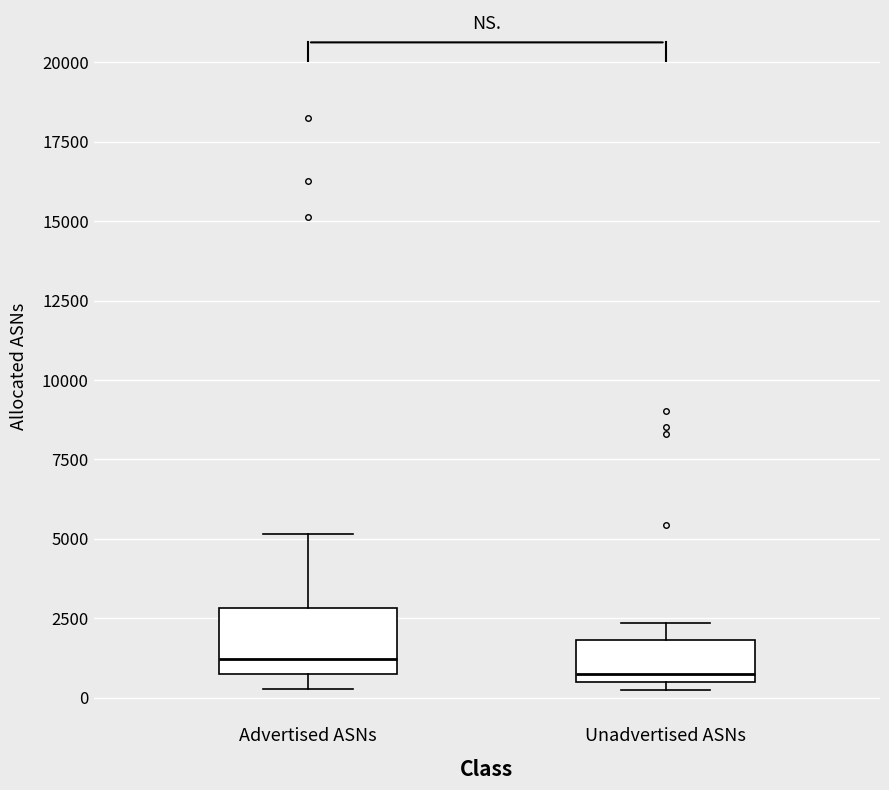

Reading left to right, transcribe this box plot: for each box, give where its median line is, the range the box spans, and where its two whiskers end, as read against the y-axis. The values are not printed on the chart, so give them approximately, as read against the axis.

Advertised ASNs: median 1000, box 500 to 3000, whiskers 500 (just below the box's lower edge) to 5000
Unadvertised ASNs: median 1000, box 500 to 2000, whiskers 500 (just below the box's lower edge) to 2500